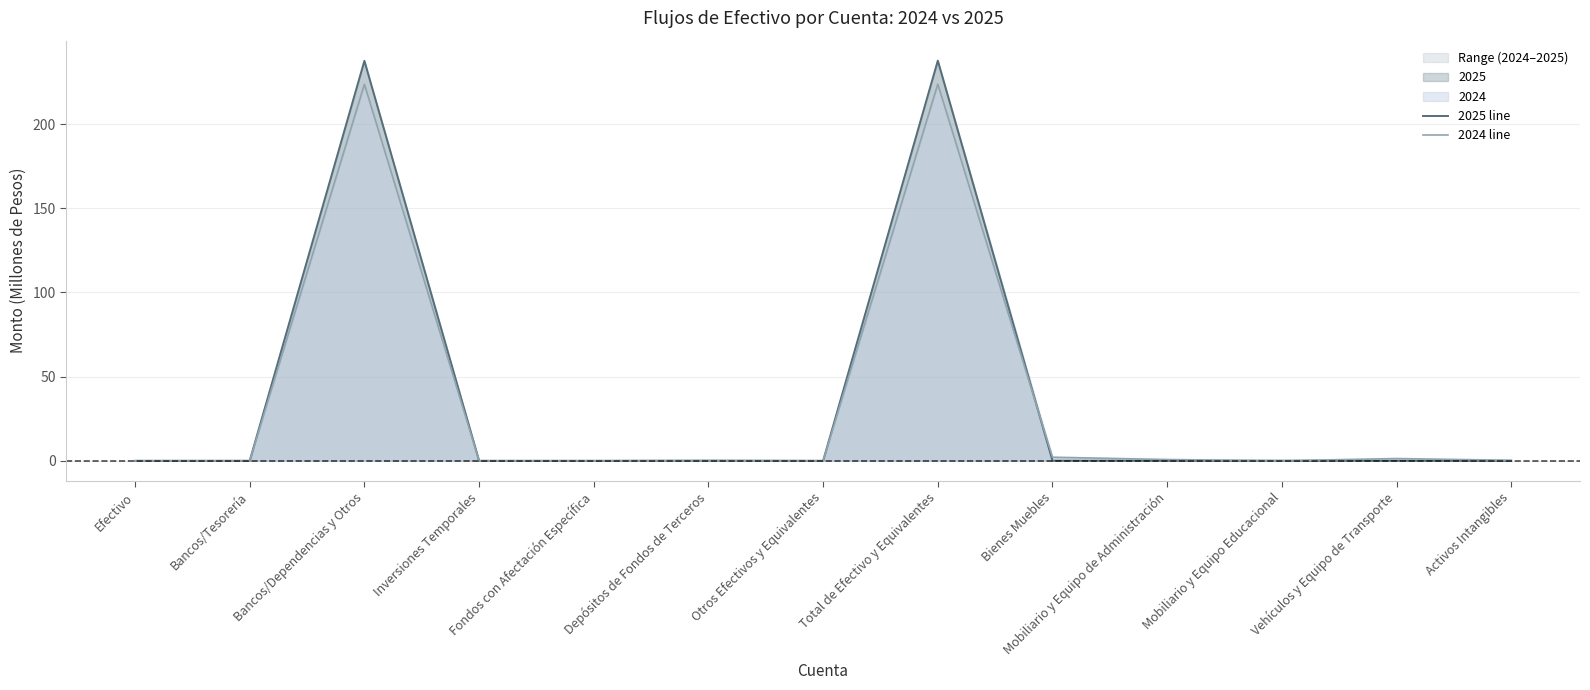

True or false: 2024 line has more than 0 points higher than both neighbors.

True